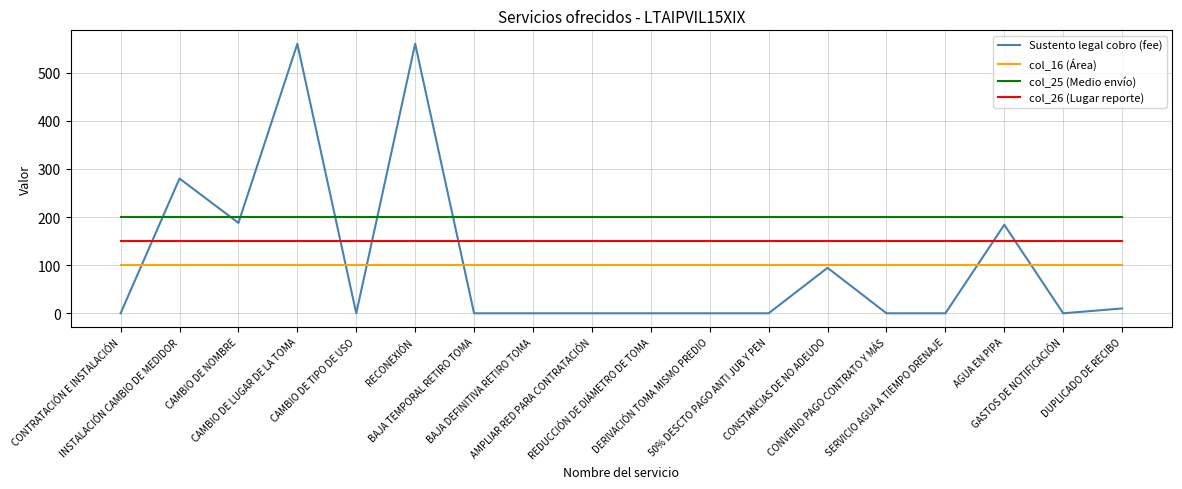

What is the highest value of the col_25 (Medio envío) series?

200.0